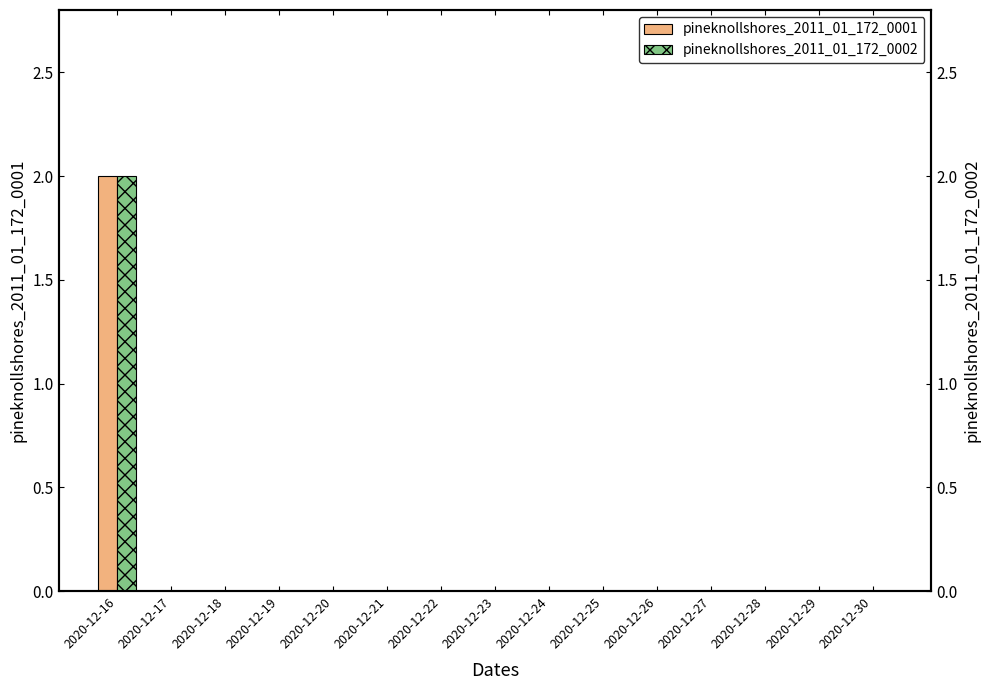

Rank the series by their maximum value, from highest to lowest.

pineknollshores_2011_01_172_0001, pineknollshores_2011_01_172_0002